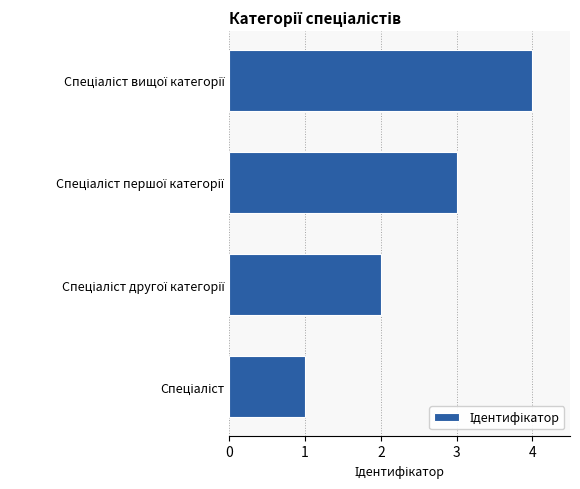

How many series are shown in this chart?

1